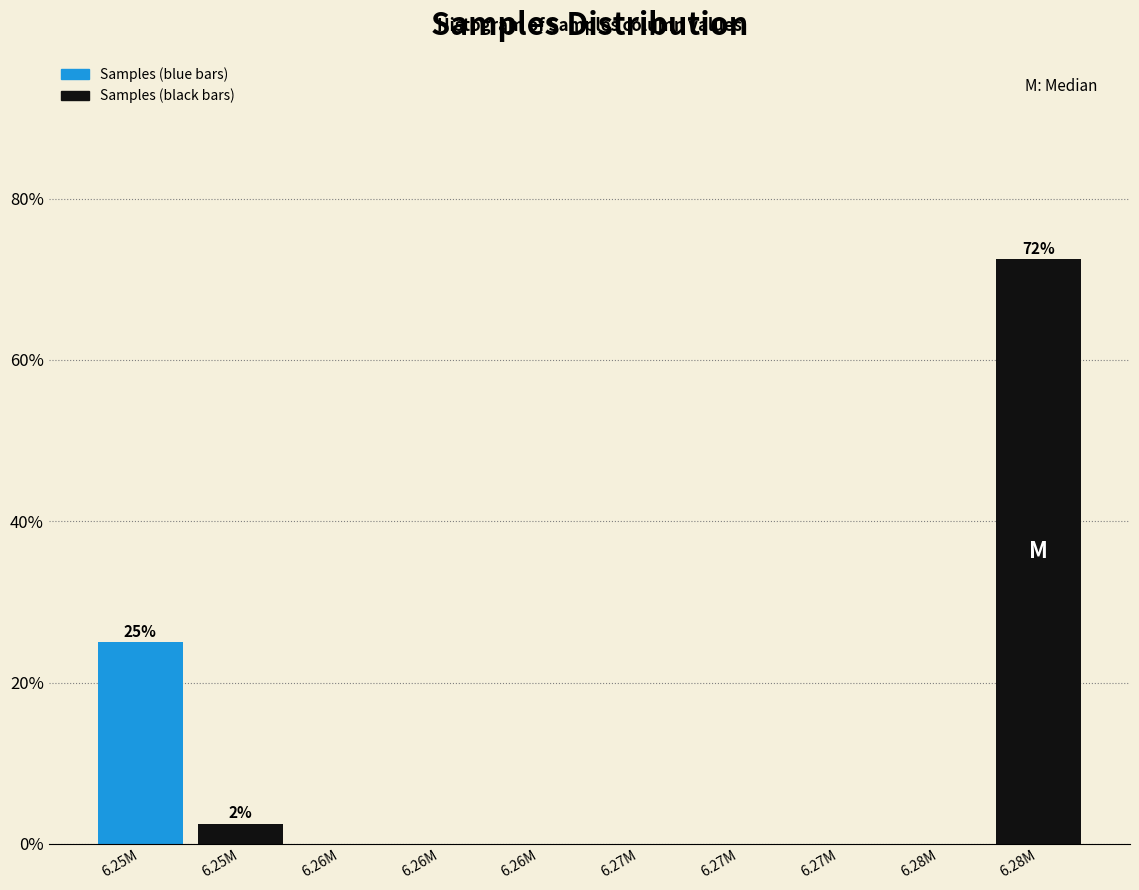

How many distinct data groups are displayed?

1